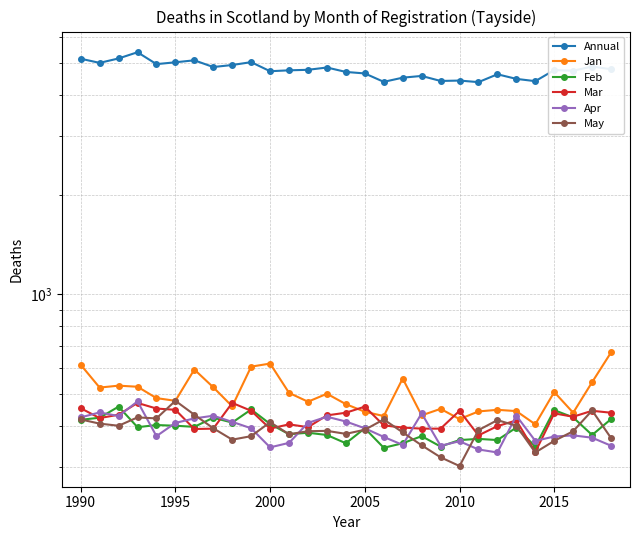

Reading left to right, extract all data points from this chart.

Annual: 5152	5006	5162	5390	4962	5026	5096	4863	4932	5031	4723	4753	4770	4847	4700	4651	4387	4516	4571	4414	4426	4378	4624	4478	4408	4760	4741	4880	4789
Jan: 613	523	530	526	486	477	593	524	459	605	618	504	474	501	466	442	429	557	431	451	420	443	448	444	405	507	439	543	668
Feb: 418	424	458	397	403	401	398	424	410	449	406	378	382	376	355	394	344	355	373	347	363	366	363	396	347	447	425	376	420
Mar: 453	423	433	470	452	448	392	393	470	445	393	405	397	431	439	458	402	396	393	393	445	375	400	416	334	437	427	445	439
Apr: 425	440	429	475	373	409	422	430	412	394	345	356	409	427	413	394	371	351	437	349	360	340	333	430	361	372	375	369	349
May: 419	407	401	425	422	477	433	394	364	373	411	378	386	387	379	390	419	383	350	322	303	389	417	401	333	361	386	446	368